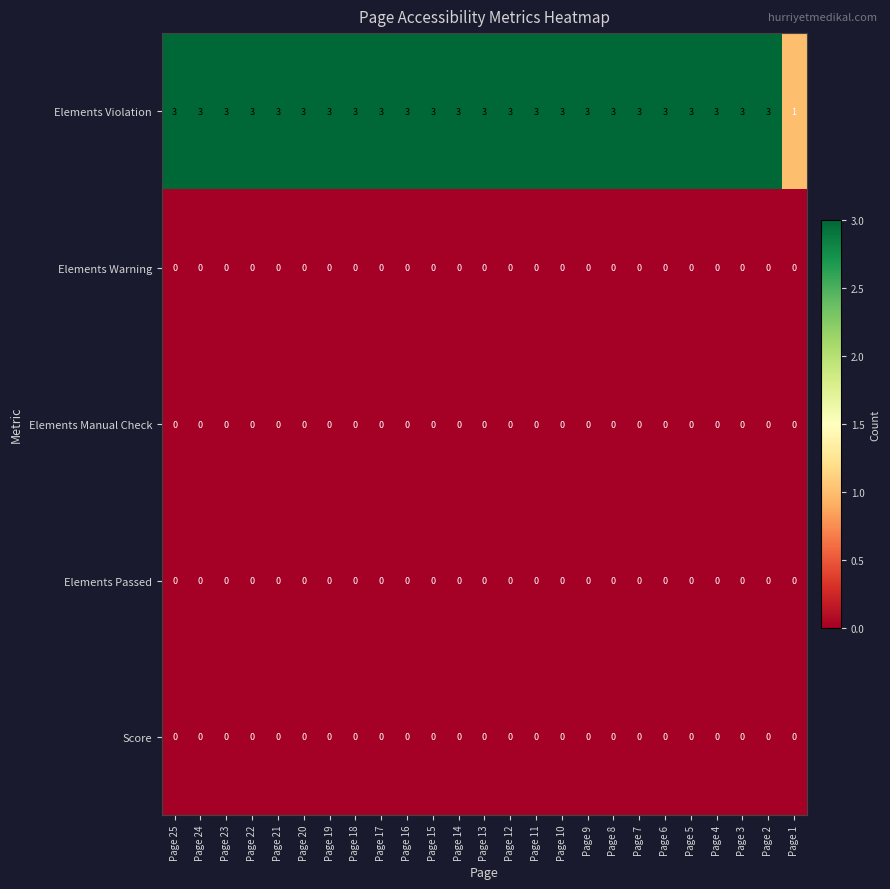

The value of Elements Manual Check at Page 11 is 0. True or false?

True